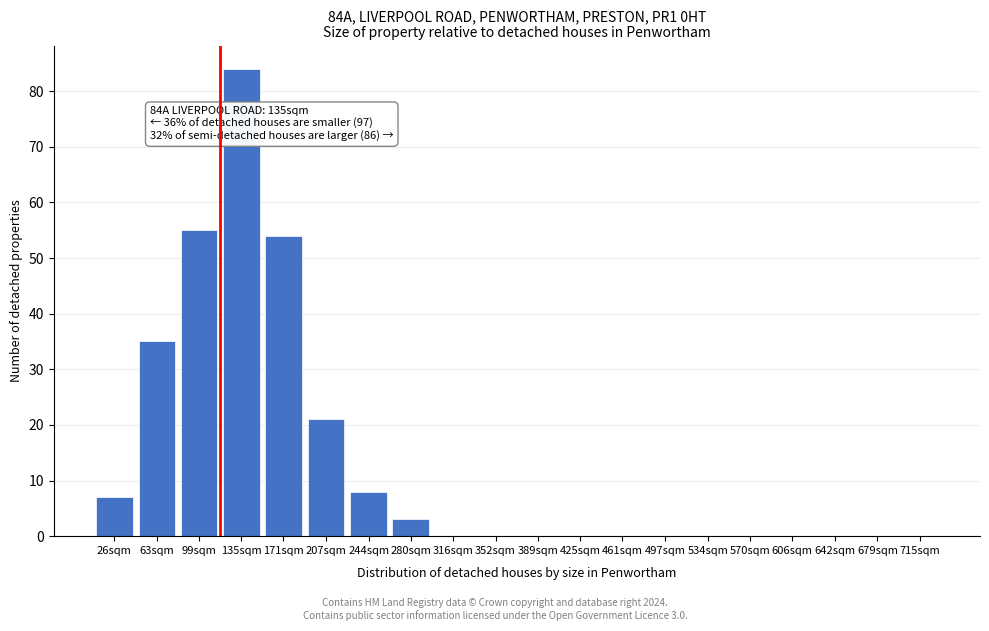

Reading left to right, what are all the values shown in this chart?

26sqm=7	63sqm=35	99sqm=55	135sqm=84	171sqm=54	207sqm=21	244sqm=8	280sqm=3	316sqm=0	352sqm=0	389sqm=0	425sqm=0	461sqm=0	497sqm=0	534sqm=0	570sqm=0	606sqm=0	642sqm=0	679sqm=0	715sqm=0